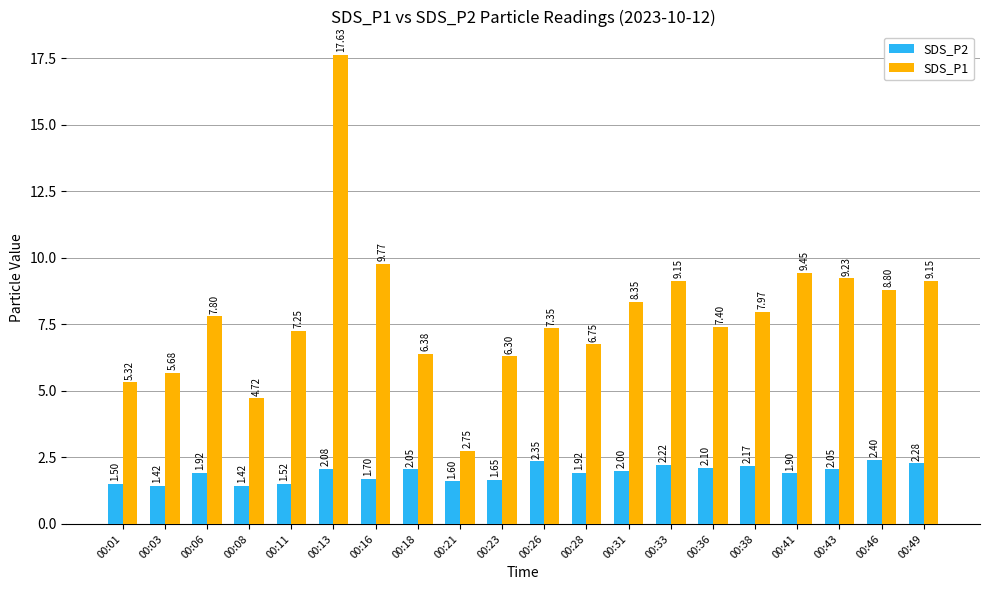

At which label does SDS_P2 first exceed 2?

00:13